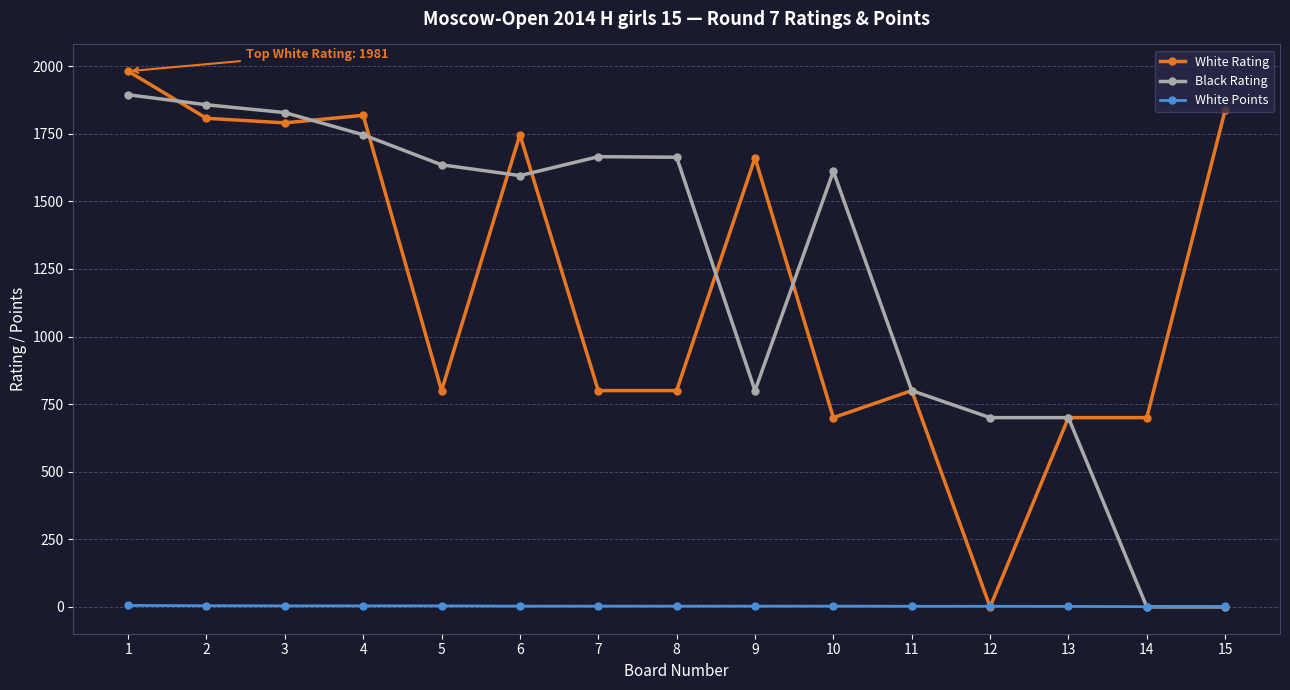

What is the sum of all Black Rating values?

18494.0